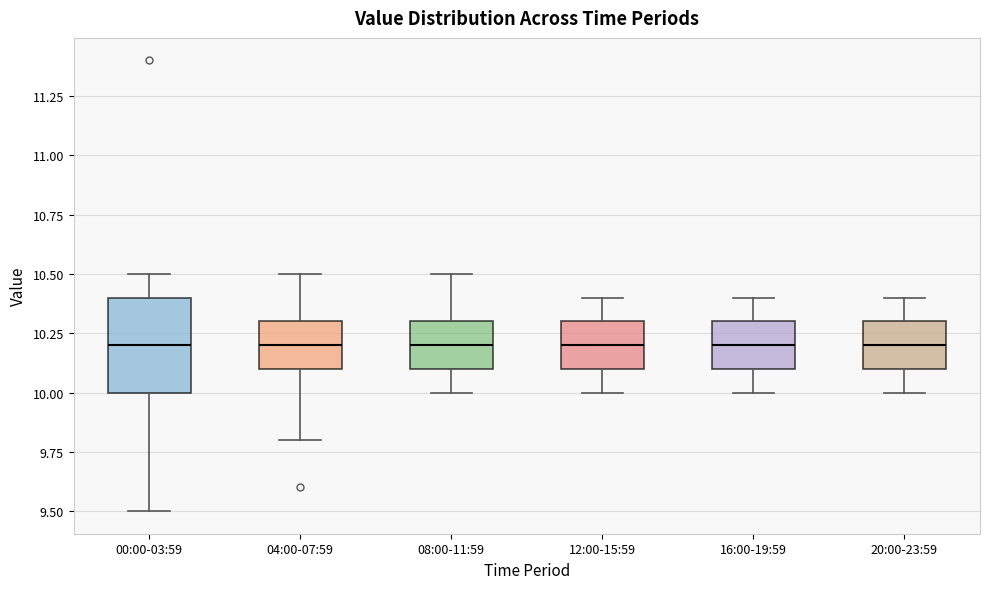

Reading left to right, transcribe this box plot: for each box, give where its median line is, the range the box spans, and where its two whiskers end, as read against the y-axis. The values are not printed on the chart, so give them approximately, as read against the axis.

00:00-03:59: median 10.2, box 10.0 to 10.4, whiskers 9.5 to 10.5
04:00-07:59: median 10.2, box 10.1 to 10.3, whiskers 9.8 to 10.5
08:00-11:59: median 10.2, box 10.1 to 10.3, whiskers 10.0 to 10.5
12:00-15:59: median 10.2, box 10.1 to 10.3, whiskers 10.0 to 10.4
16:00-19:59: median 10.2, box 10.1 to 10.3, whiskers 10.0 to 10.4
20:00-23:59: median 10.2, box 10.1 to 10.3, whiskers 10.0 to 10.4